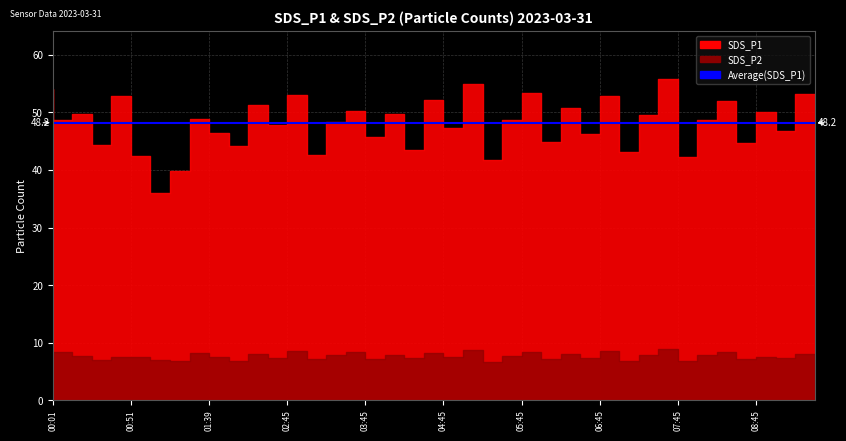

True or false: SDS_P1 and SDS_P2 cross at least once.

False